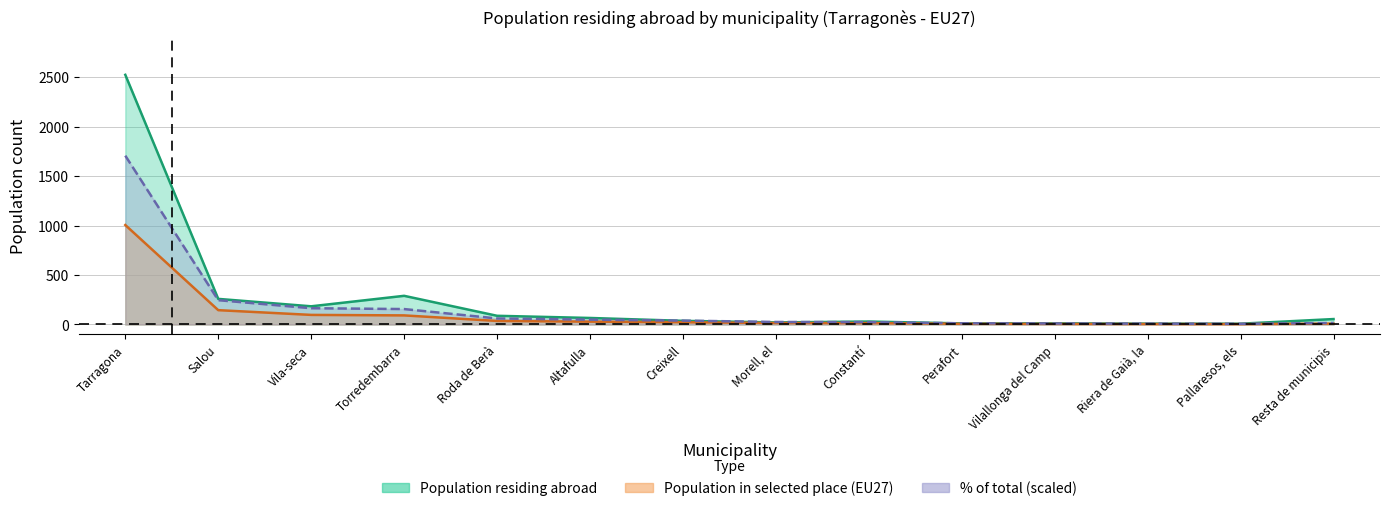

Where is Population in selected place nearest to the value 505?

Salou